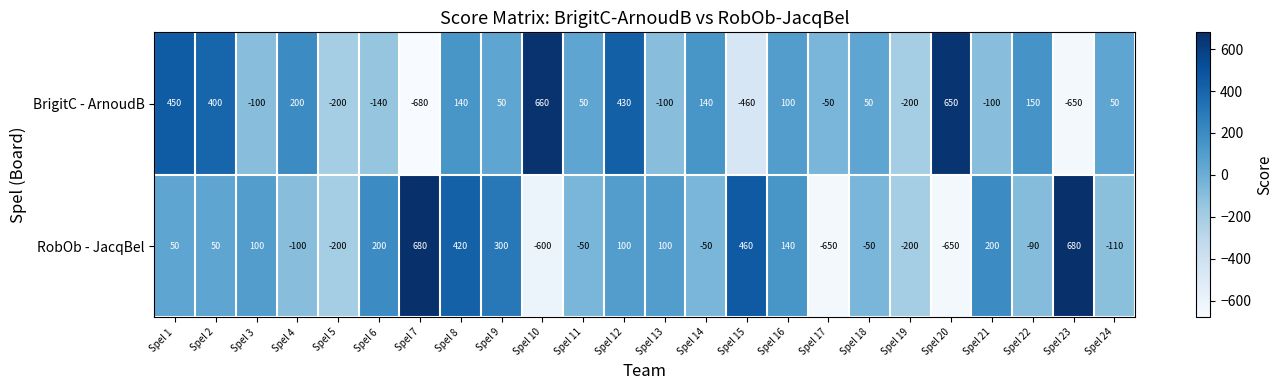

How many categories are shown in the chart?

24